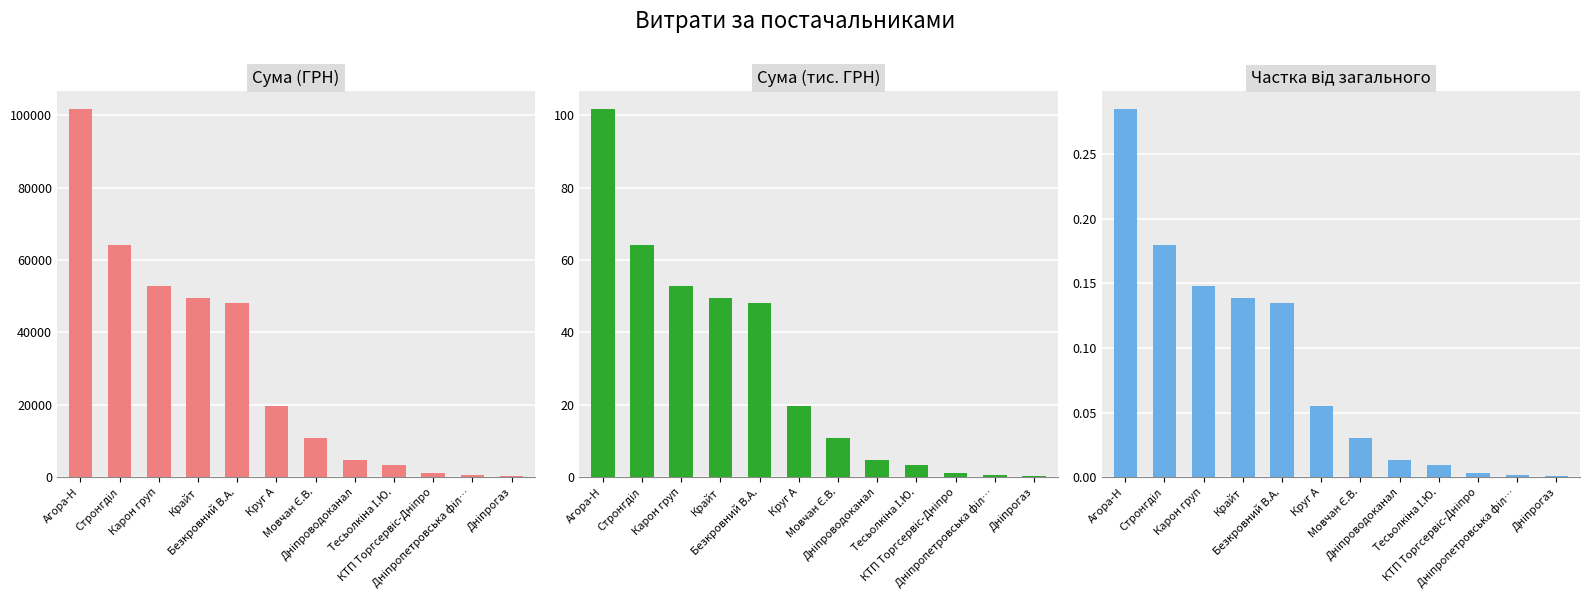

The value of Сума (тис. ГРН) at Тесьолкіна І.Ю. is 5.9. True or false?

False